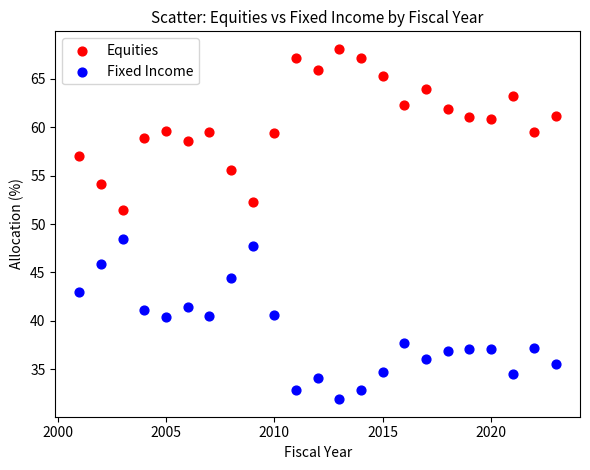

Across all data points, what is the range of Y values (max minus min)?

36.2